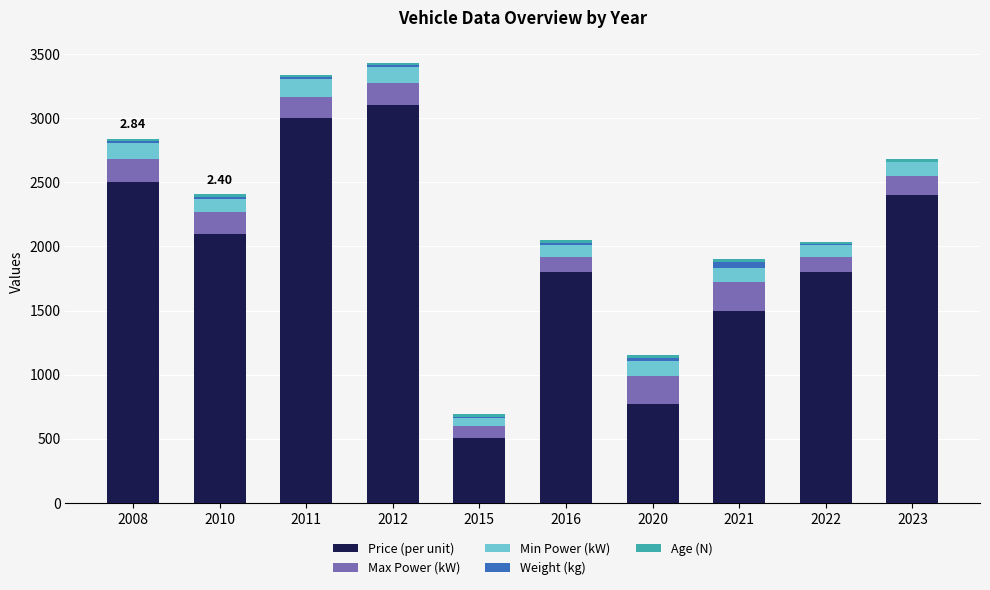

Are the bars grouped side by side (vs. stacked)?

No